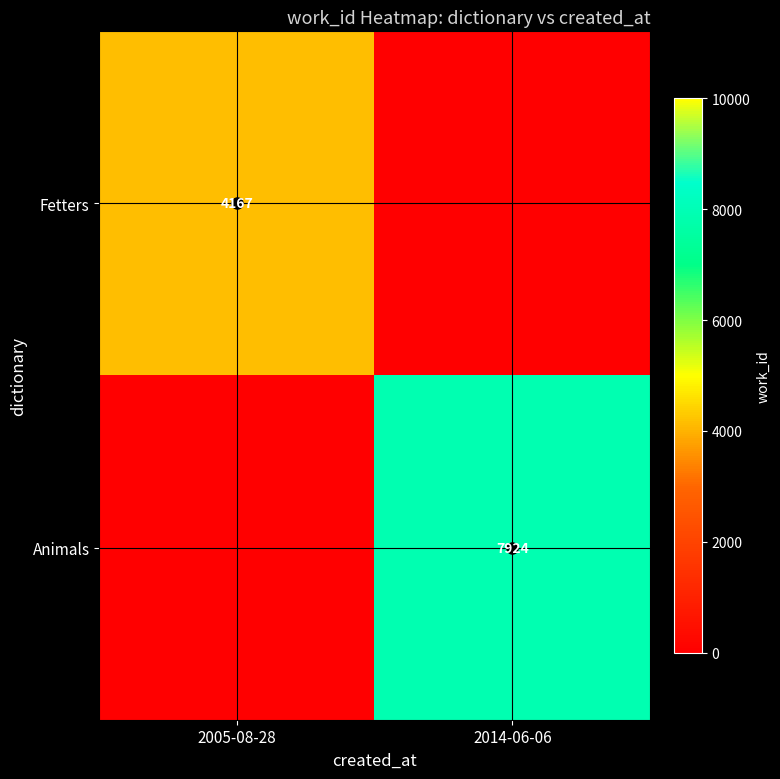

How many positive values does the Animals series have?

1